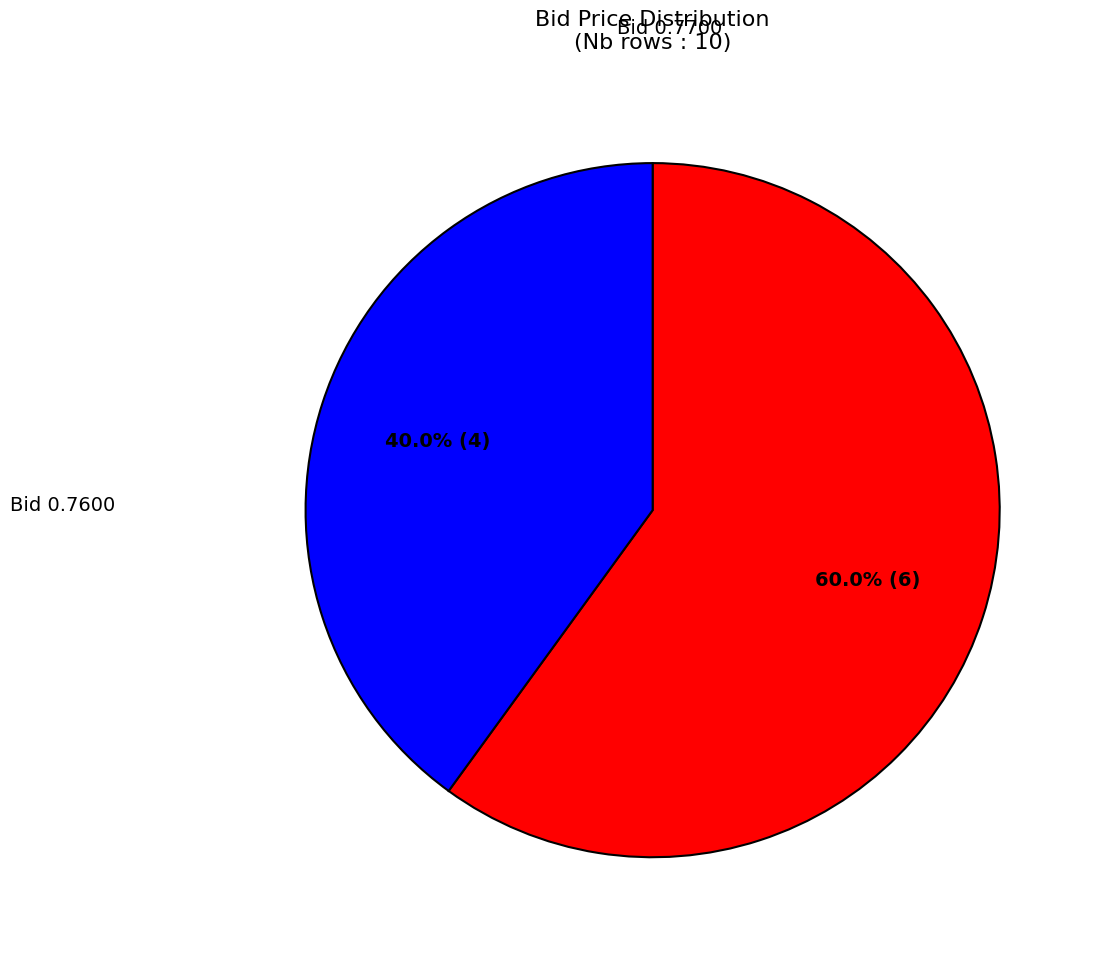

What is the ratio of the value at Bid 0.7700 to the value at Bid 0.7600?

1.5